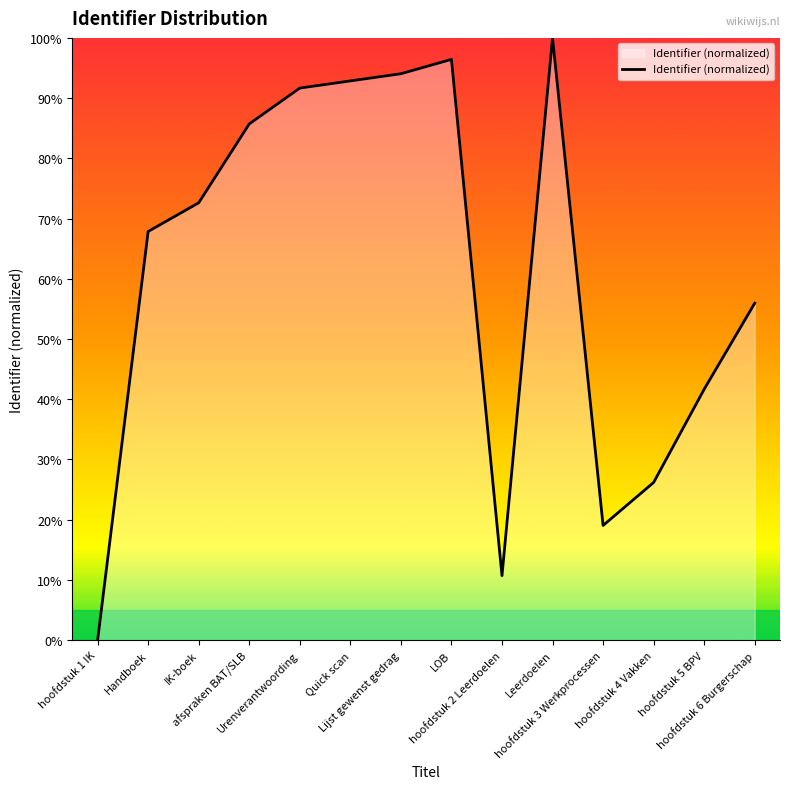

At which label is the value closest to 50?

hoofdstuk 6 Burgerschap